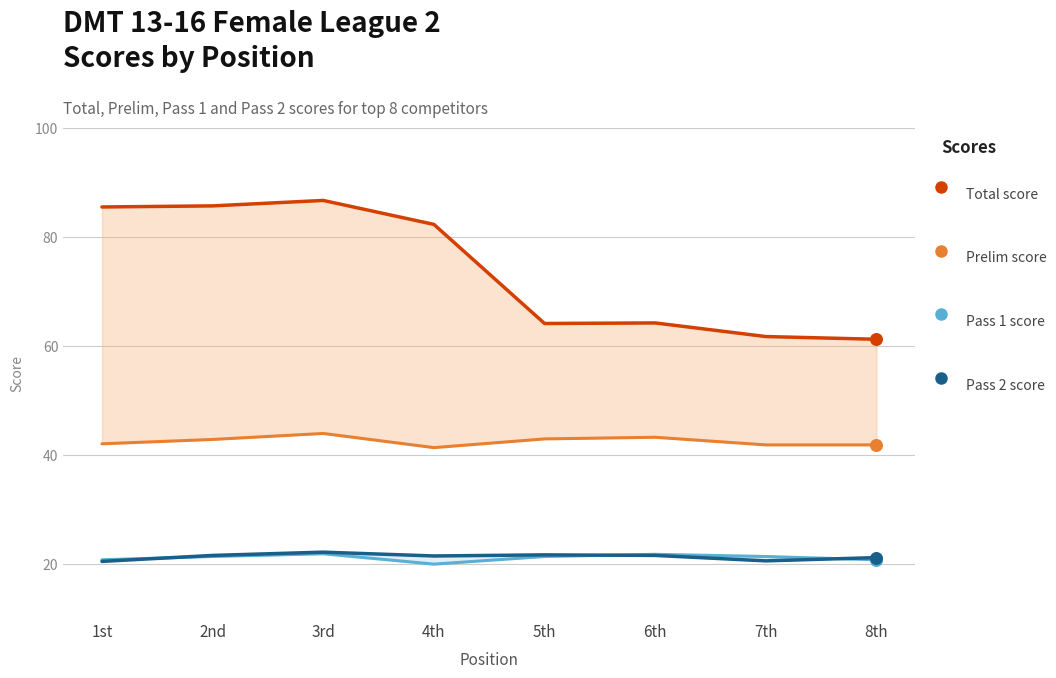

At how many categories does at least one series exceed 47?

8